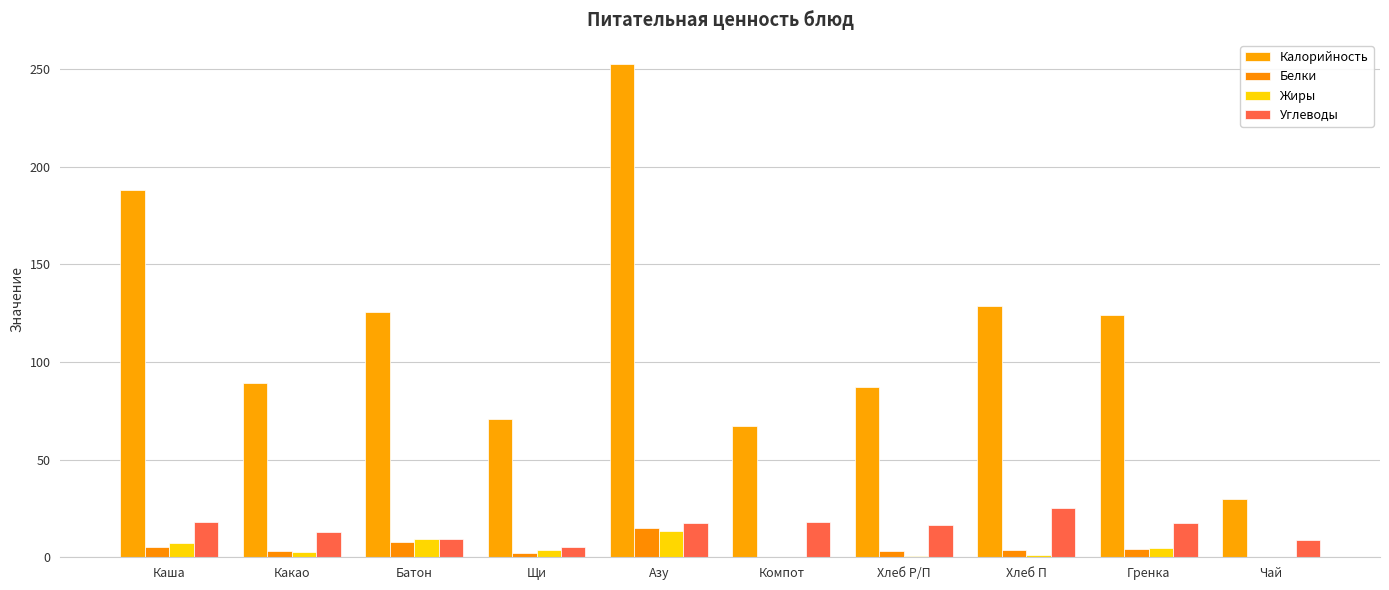

What is the label of the 1st bar from the left?

Каша